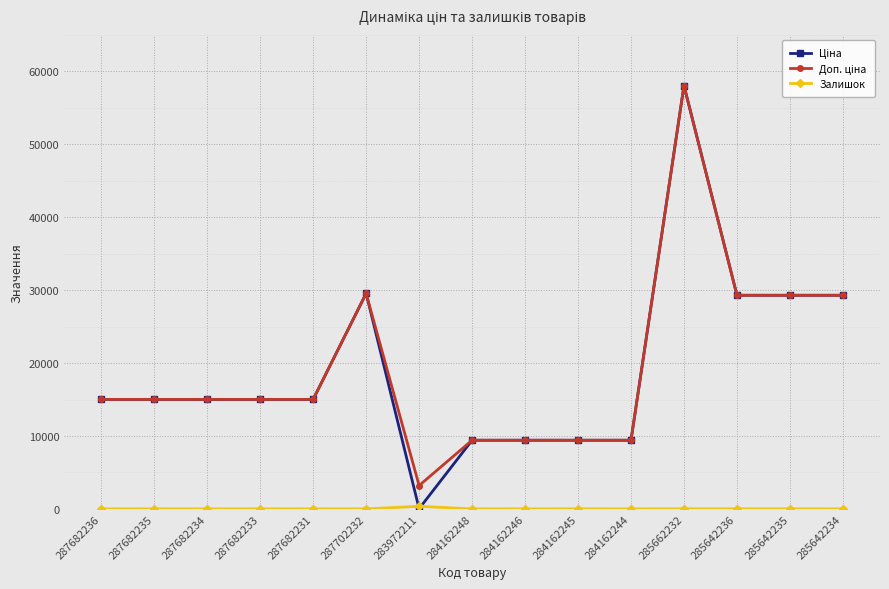

What is the spread (max minus min) of values at 287682233?

15019.2